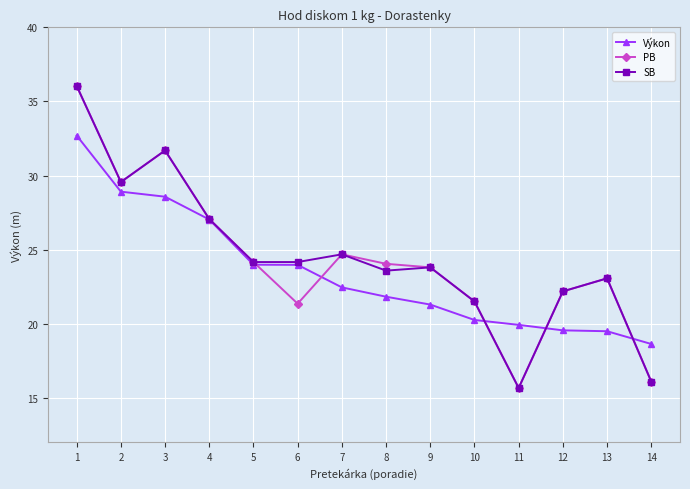

After their last crossing, which series has the higher values: SB or Výkon?

Výkon